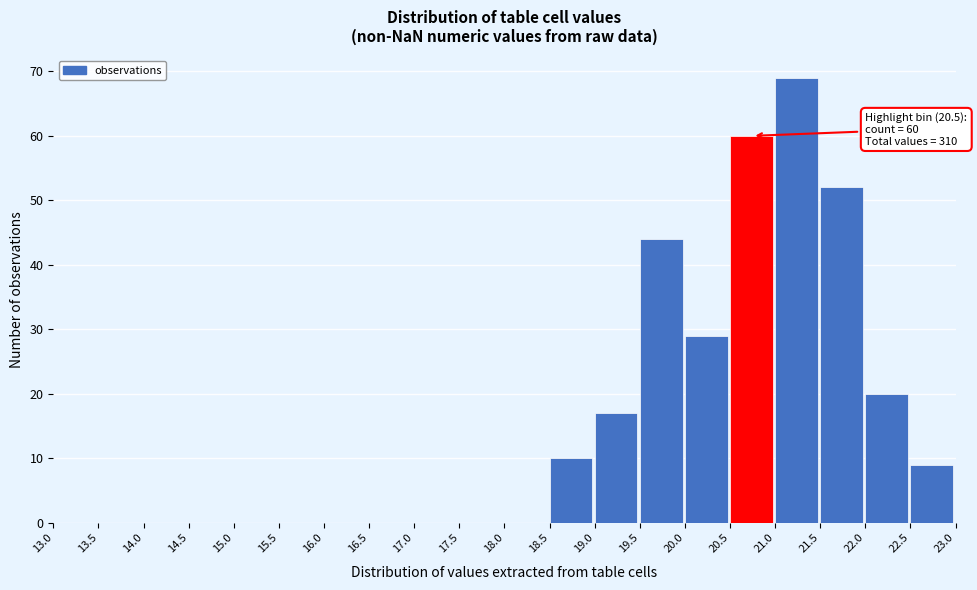

Which range on the x-axis has the tallest bar?

21.0 to 21.5